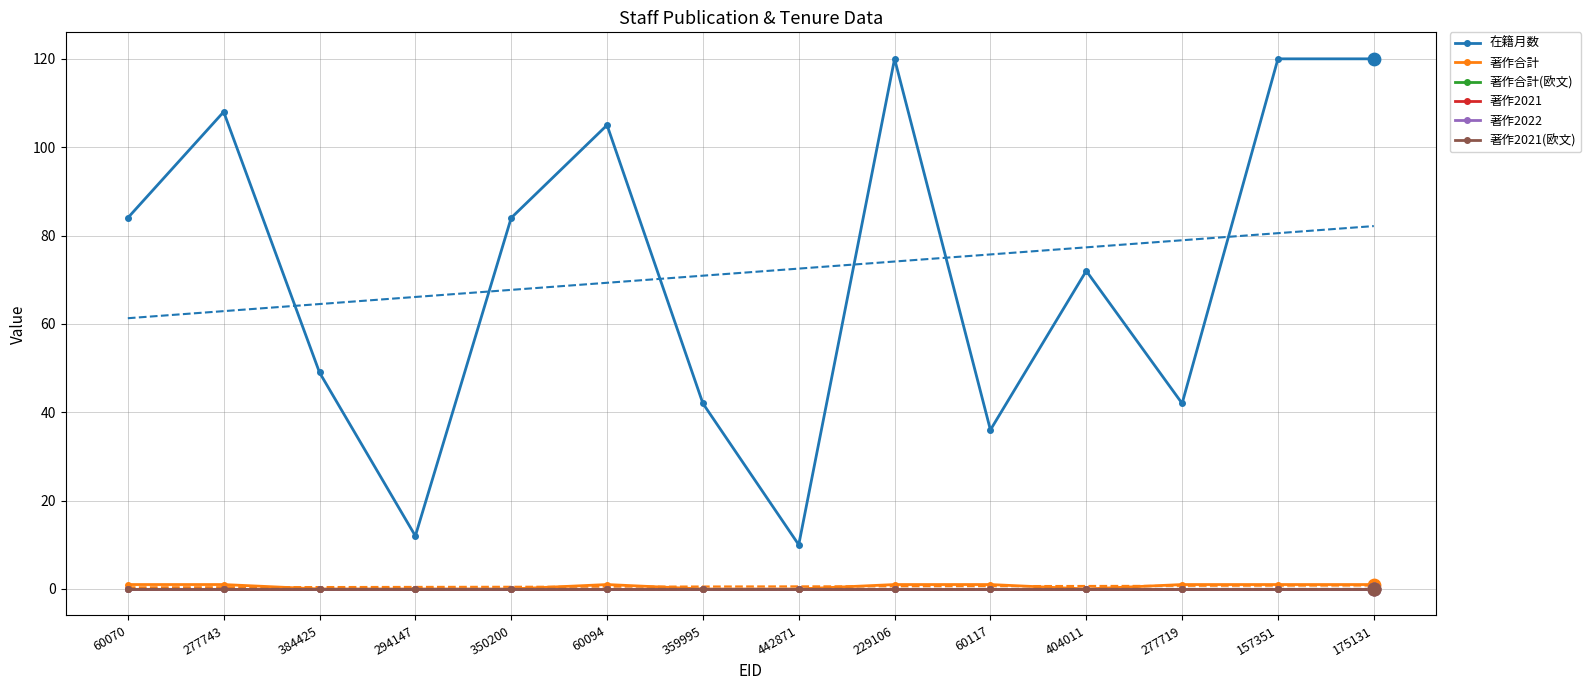

What is the total value across all series at 442871?

10